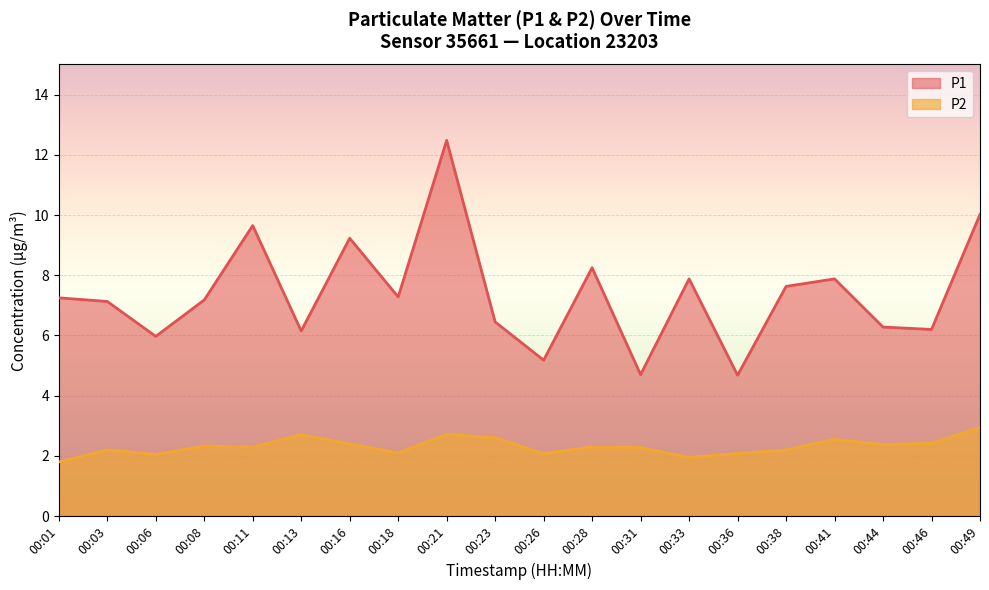

At which category does P2 reach its first local peak?

00:03